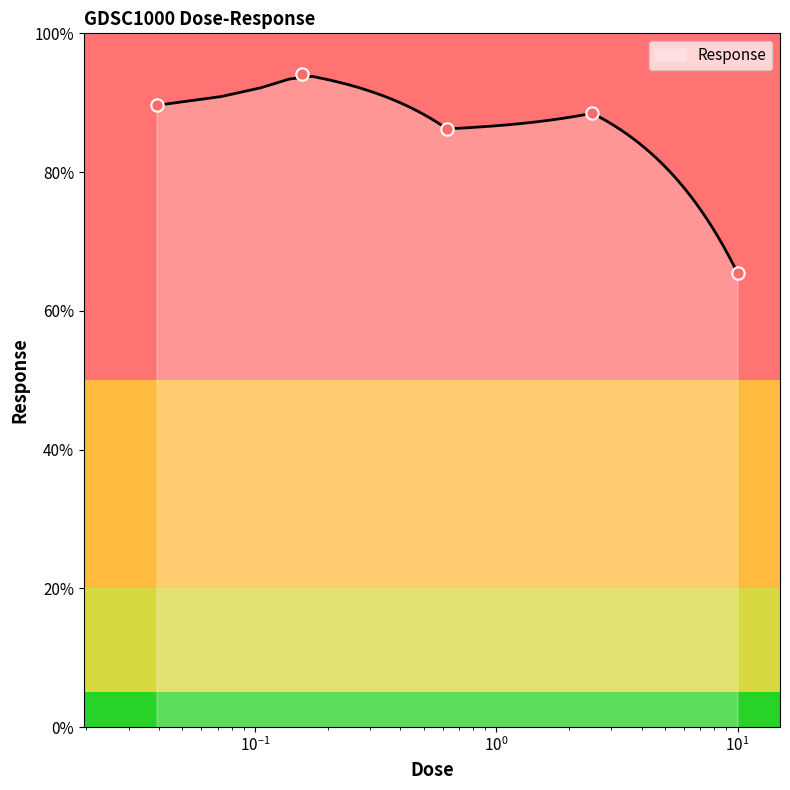

What is the lowest value of the Response series?

65.5